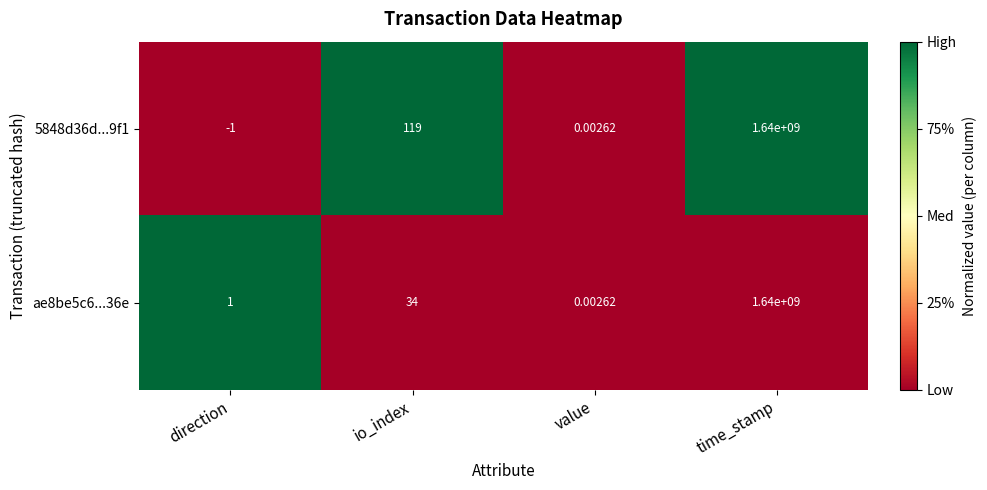

Where is 5848d36d...9f1 nearest to the value 819999999?

io_index